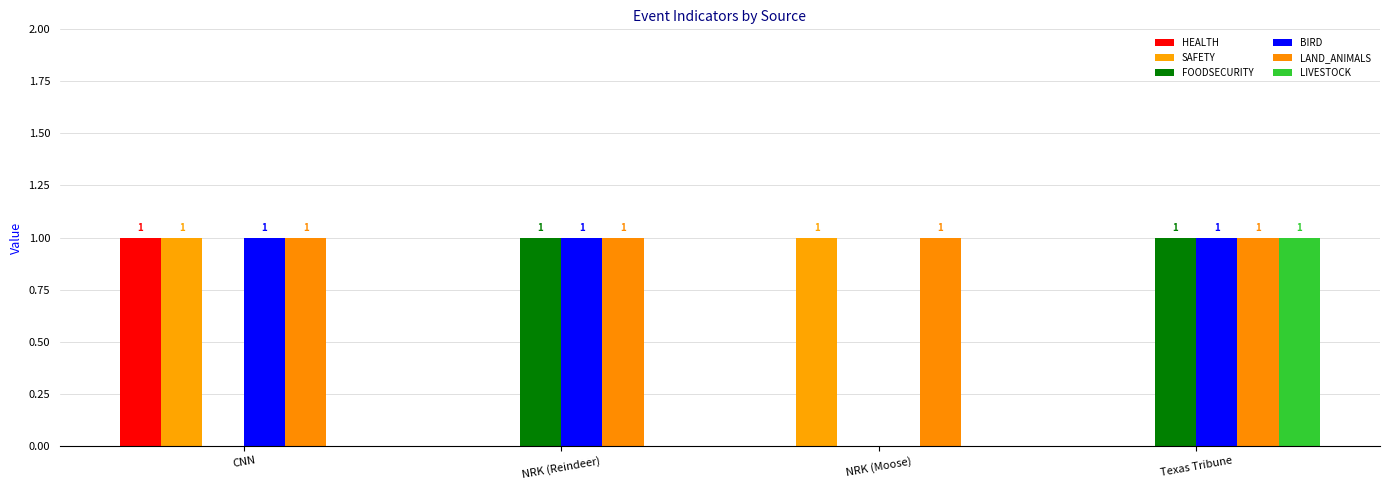

Reading right to left, list all the values displayed in this chart.

HEALTH: Texas Tribune=0	NRK (Moose)=0	NRK (Reindeer)=0	CNN=1
SAFETY: Texas Tribune=0	NRK (Moose)=1	NRK (Reindeer)=0	CNN=1
FOODSECURITY: Texas Tribune=1	NRK (Moose)=0	NRK (Reindeer)=1	CNN=0
BIRD: Texas Tribune=1	NRK (Moose)=0	NRK (Reindeer)=1	CNN=1
LAND_ANIMALS: Texas Tribune=1	NRK (Moose)=1	NRK (Reindeer)=1	CNN=1
LIVESTOCK: Texas Tribune=1	NRK (Moose)=0	NRK (Reindeer)=0	CNN=0